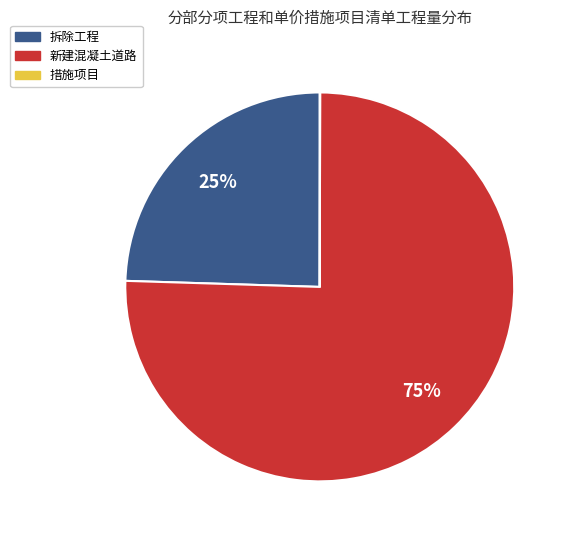

To the nearest percent, what is the difference between the largest and smallest slice percentages?

75%